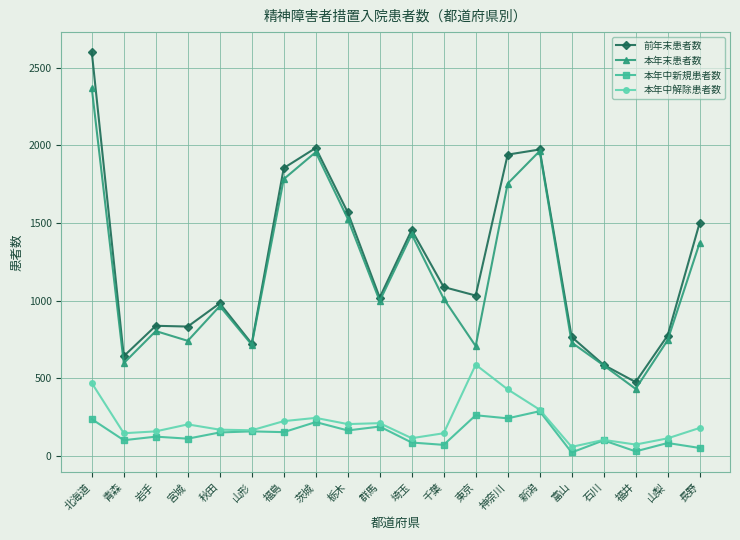

Rank the series by their maximum value, from highest to lowest.

前年末患者数, 本年末患者数, 本年中解除患者数, 本年中新規患者数